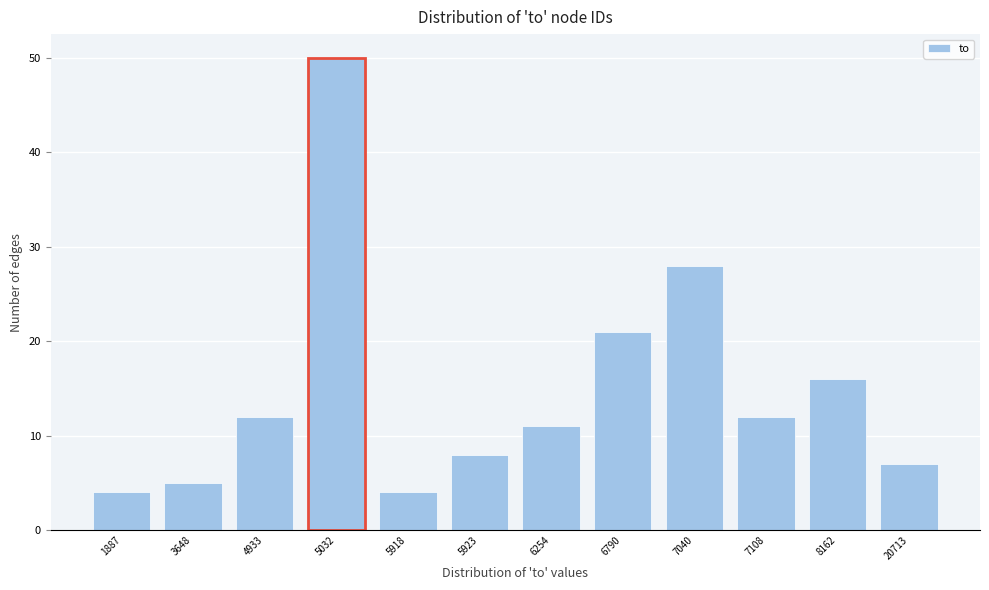

Reading right to left, transcribe all the data shown in this chart.

20713=7	8162=16	7108=12	7040=28	6790=21	6254=11	5923=8	5918=4	5032=50	4933=12	3648=5	1887=4